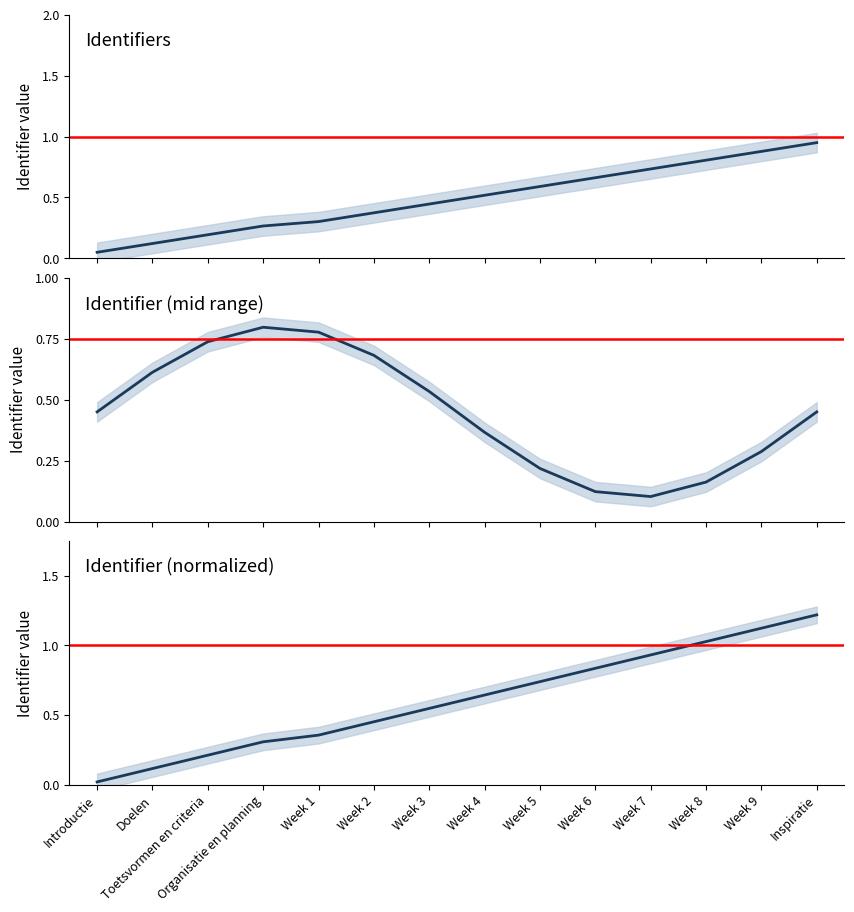

Is it true that Identifier (mid range) equals 0.3 at Week 9?

True